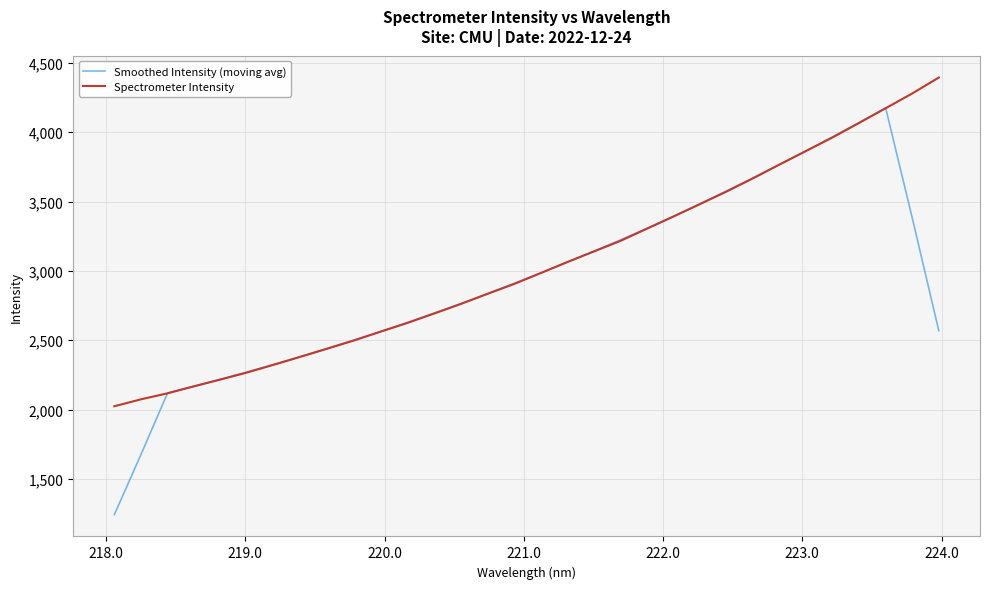

After their last crossing, which series has the higher values: Spectrometer Intensity or Smoothed Intensity (moving avg)?

Spectrometer Intensity